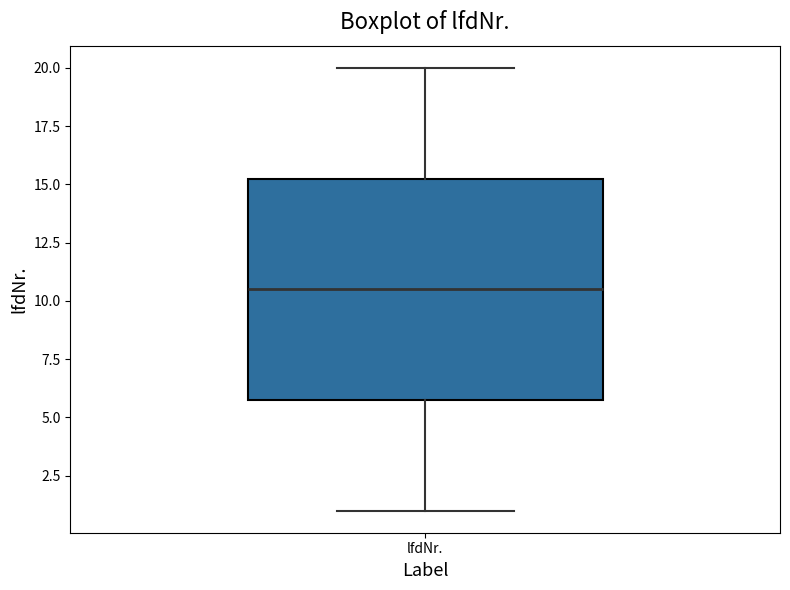

Where is the lower edge of the box for lfdNr. on the y-axis? The values are not printed on the chart, so give them approximately, as read against the axis.

6.0